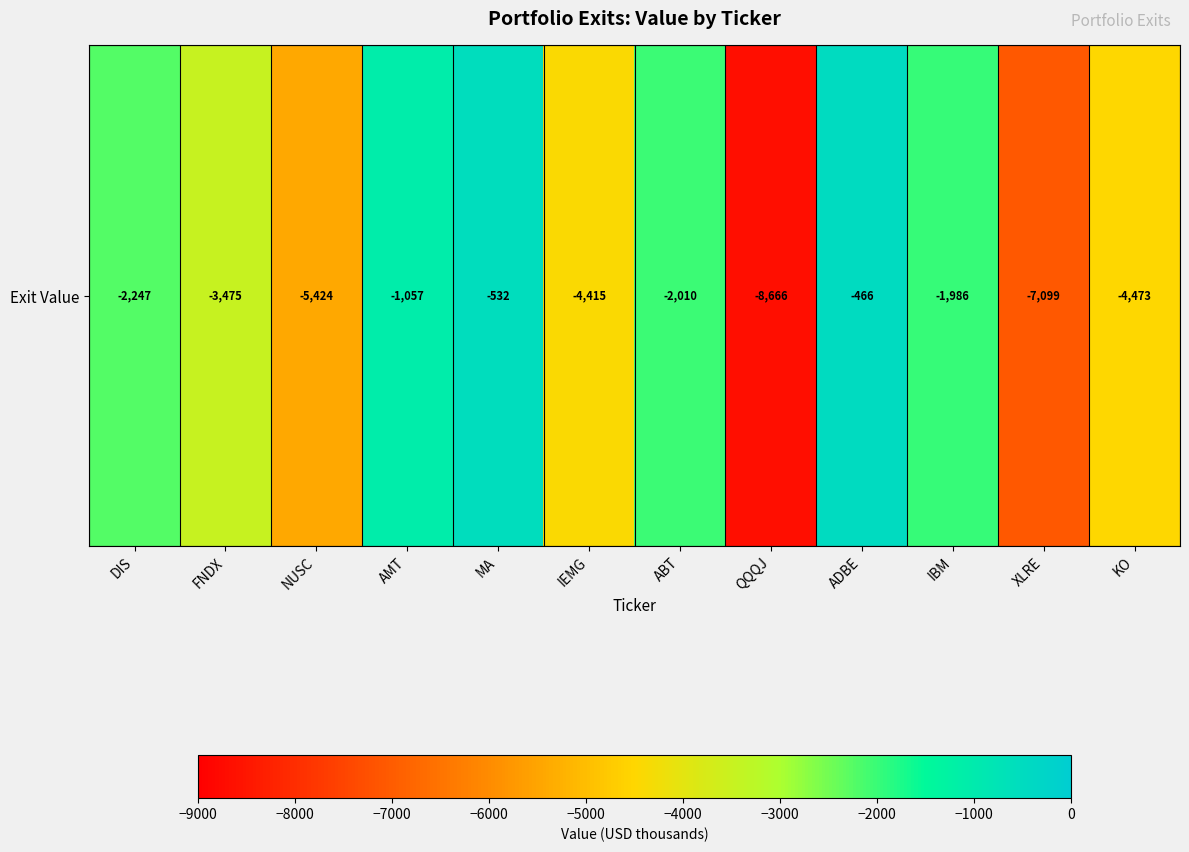

Reading left to right, extract all data points from this chart.

DIS=-2247	FNDX=-3475	NUSC=-5424	AMT=-1057	MA=-532	IEMG=-4415	ABT=-2010	QQQJ=-8666	ADBE=-466	IBM=-1986	XLRE=-7099	KO=-4473